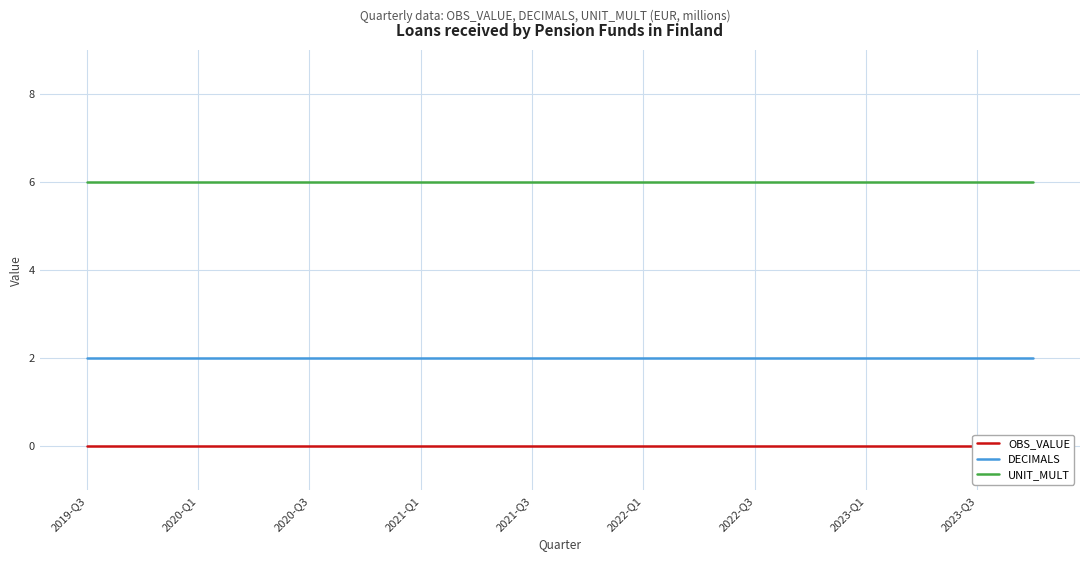

Reading left to right, transcribe all the data shown in this chart.

OBS_VALUE: 0	0	0	0	0	0	0	0	0	0	0	0	0	0	0	0	0	0
DECIMALS: 2	2	2	2	2	2	2	2	2	2	2	2	2	2	2	2	2	2
UNIT_MULT: 6	6	6	6	6	6	6	6	6	6	6	6	6	6	6	6	6	6